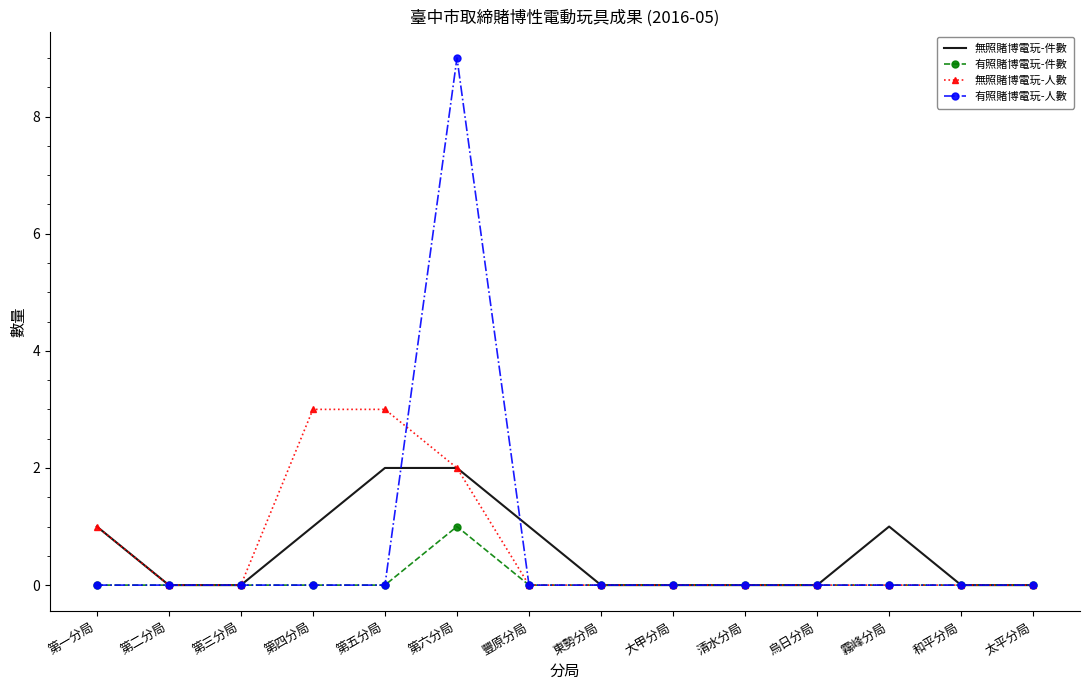

Is it true that 無照賭博電玩-件數 equals -1 at 大甲分局?

False